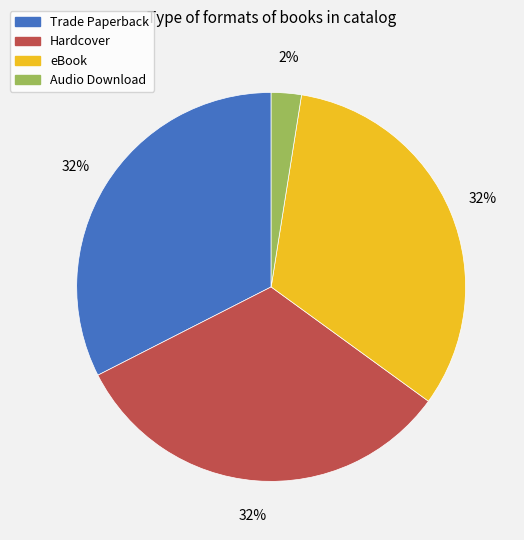

Between Trade Paperback and Audio Download, which is larger?

Trade Paperback